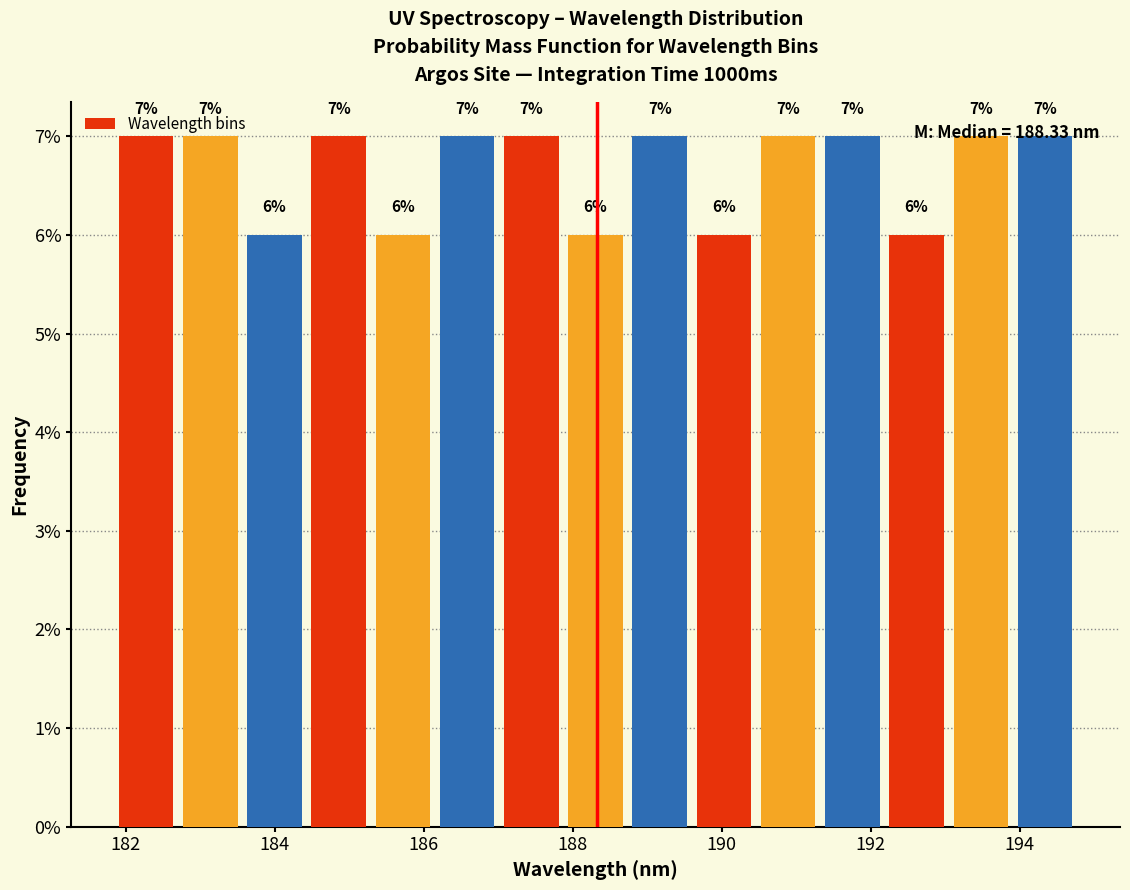

Reading left to right, list every bar in this chart as the range it spans on the x-axis followed by its height. The bar edges are not printed on the chart, so give them approximately, as read against the axis.

181.8 to 182.8: 7
182.8 to 183.6: 7
183.6 to 184.4: 6
184.4 to 185.2: 7
185.2 to 186.2: 6
186.2 to 187.0: 7
187.0 to 187.8: 7
187.8 to 188.8: 6
188.8 to 189.6: 7
189.6 to 190.4: 6
190.4 to 191.4: 7
191.4 to 192.2: 7
192.2 to 193.0: 6
193.0 to 194.0: 7
194.0 to 194.8: 7